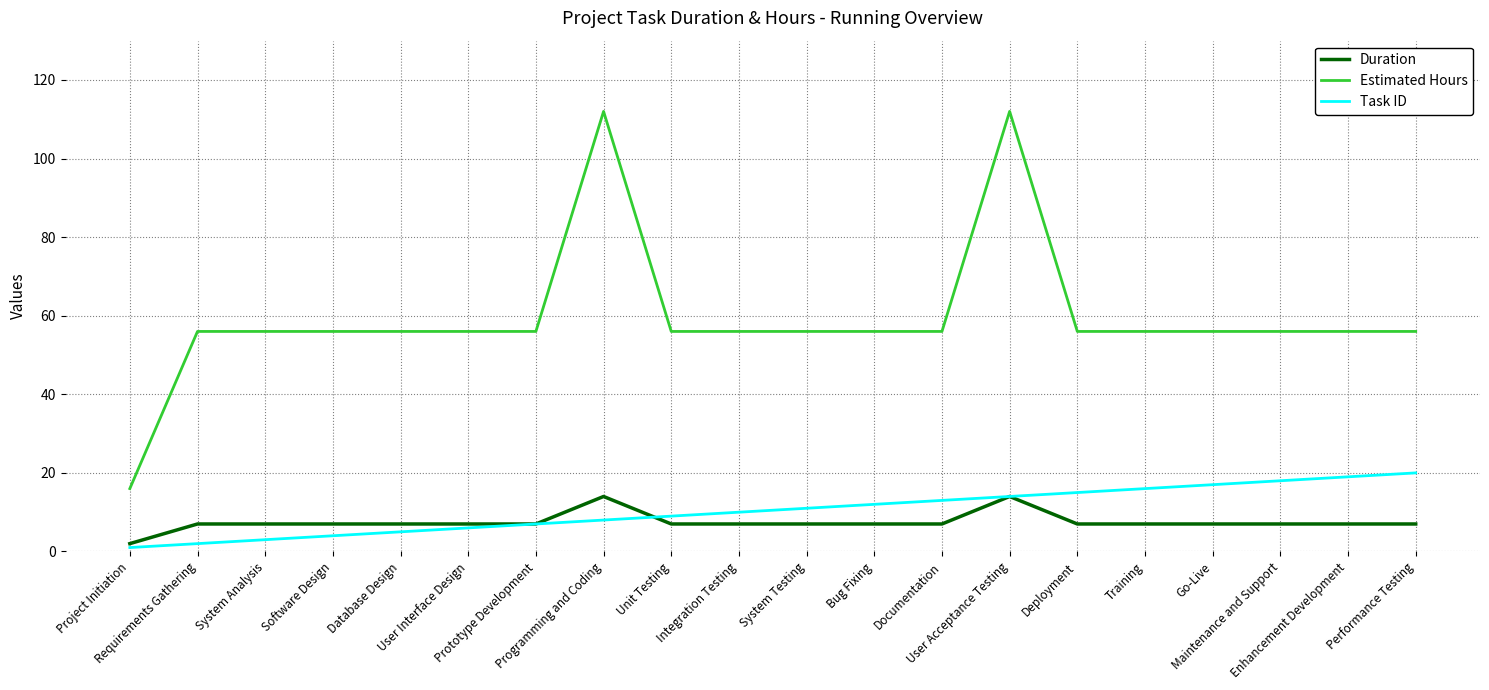

Rank the series by their maximum value, from highest to lowest.

Estimated Hours, Task ID, Duration